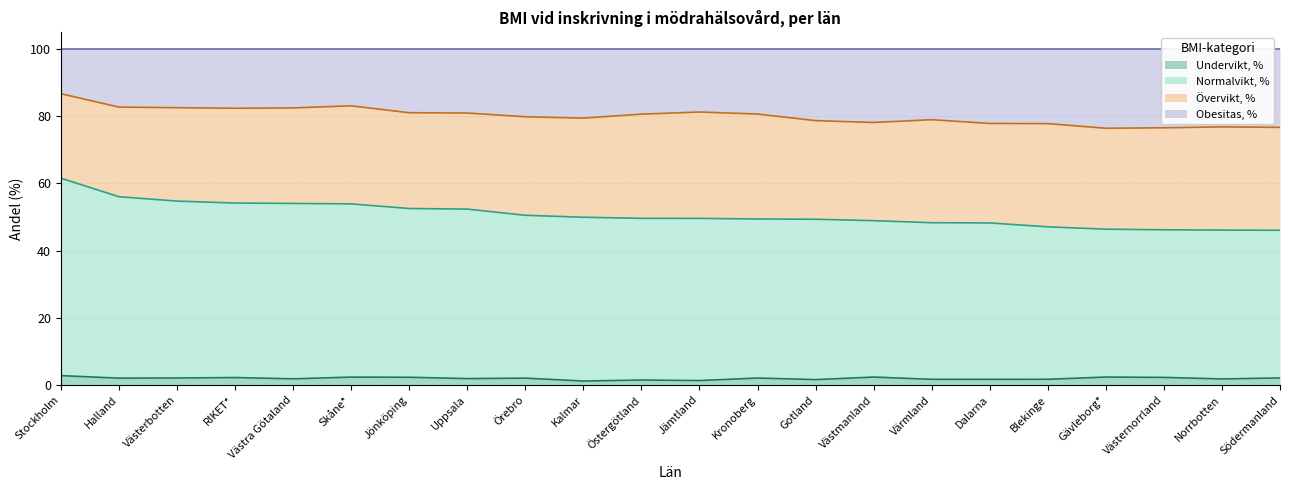

In Obesitas, %, how many points are lower than both neighbors (excluding endpoints)?

4